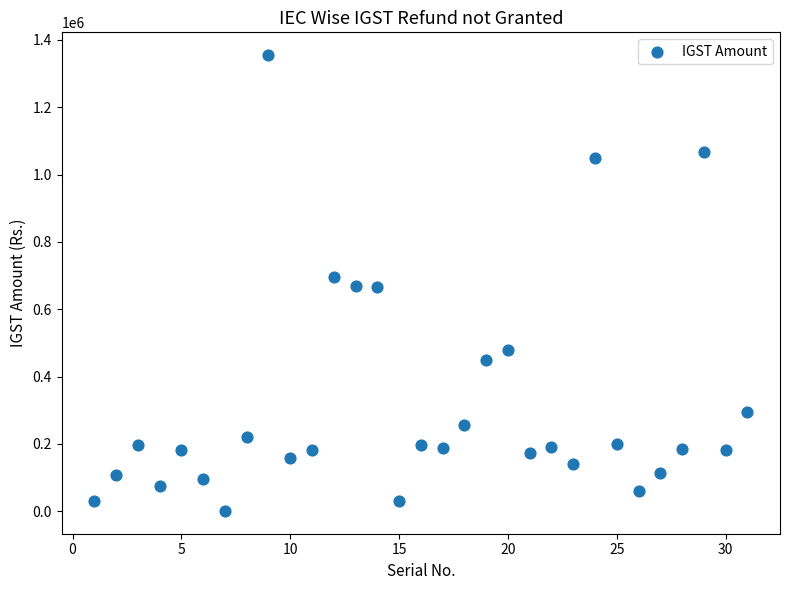

What is the range of X values (max minus min)?

30